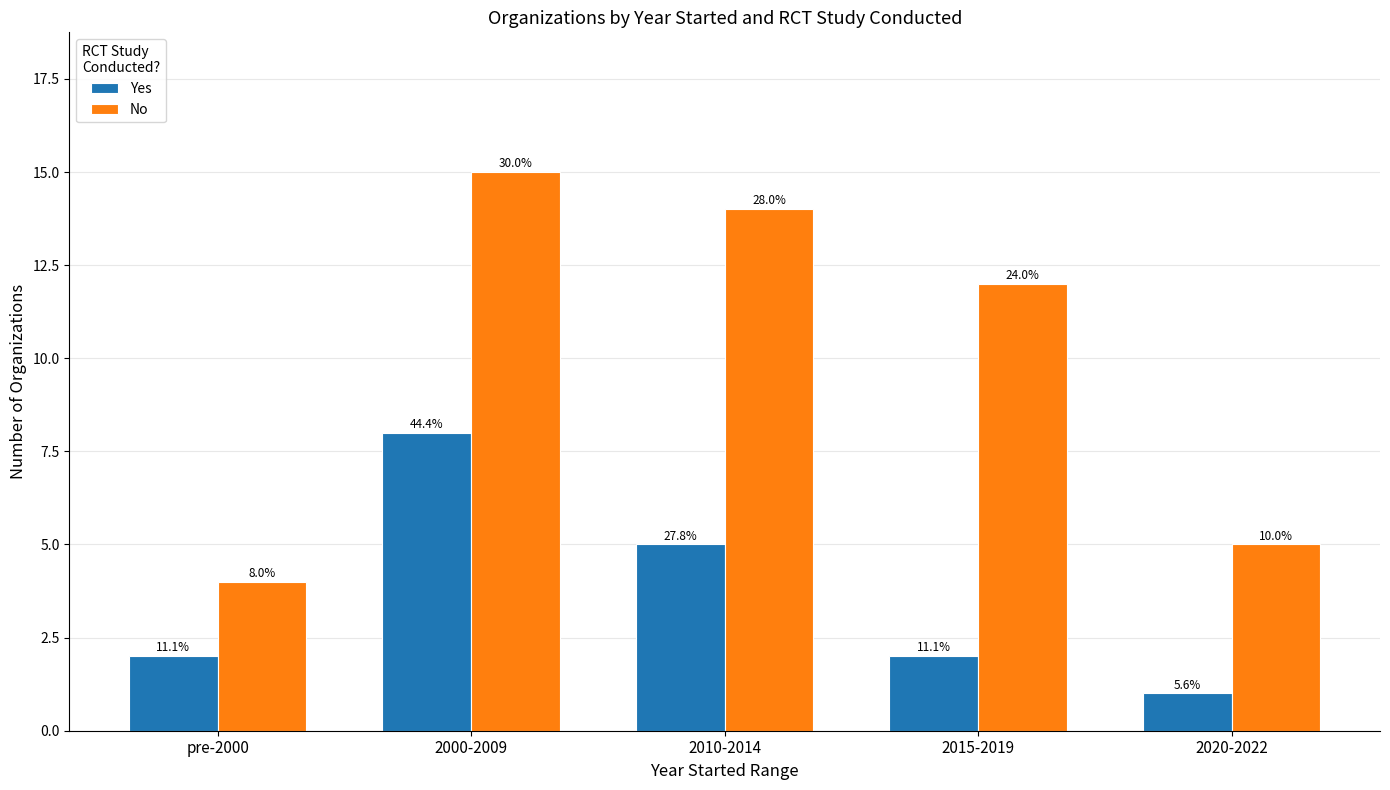

What is the value of the No bar at the 2nd from the left?

15